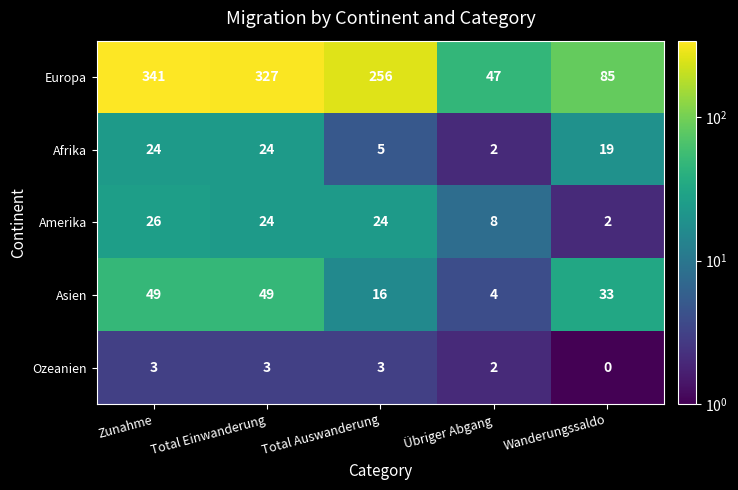

Rank the series by their maximum value, from highest to lowest.

Europa, Asien, Amerika, Afrika, Ozeanien